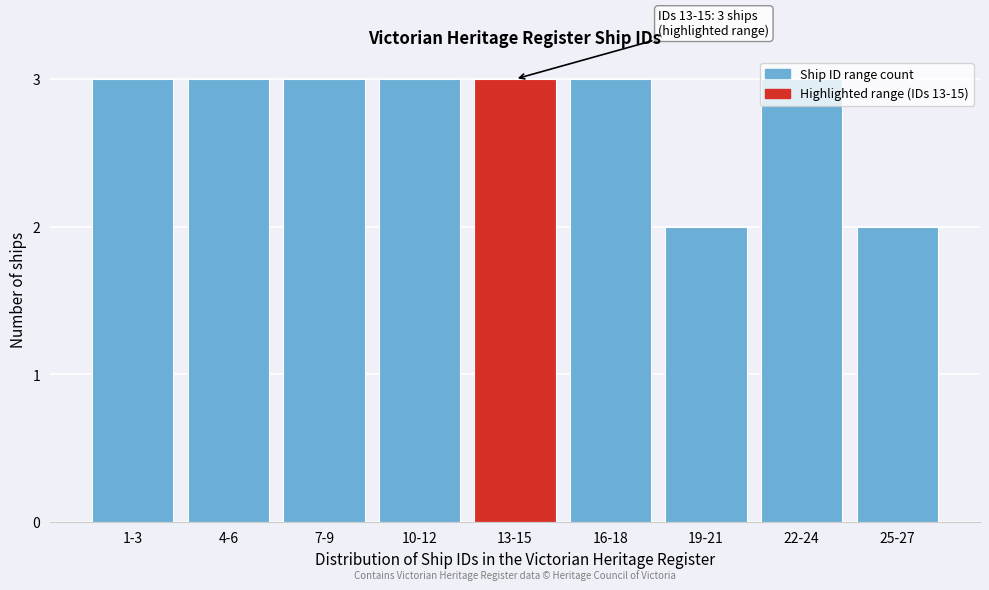

What position from the right is 1-3?

9